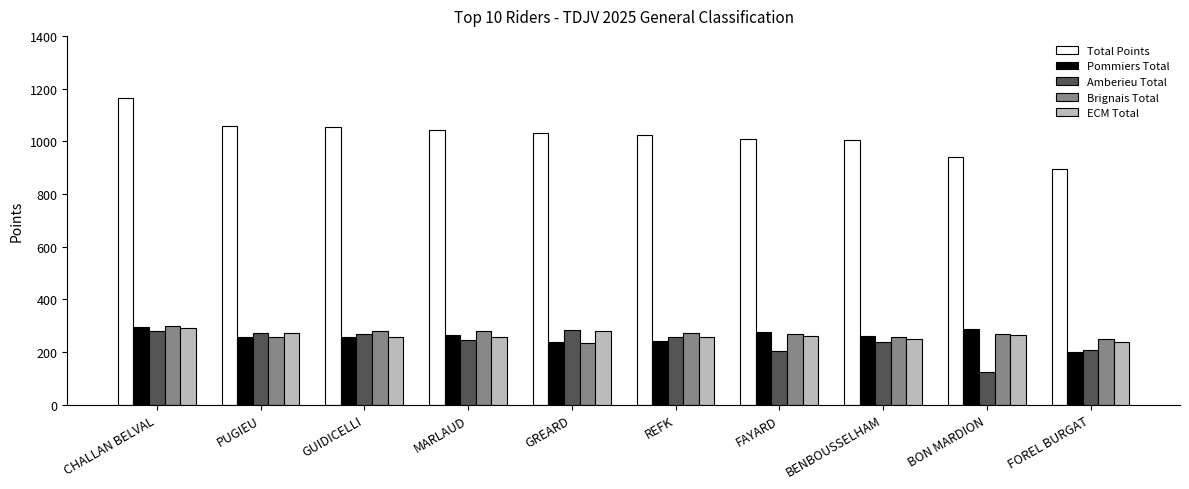

The Pommiers Total series shows 345 at REFK. True or false?

False